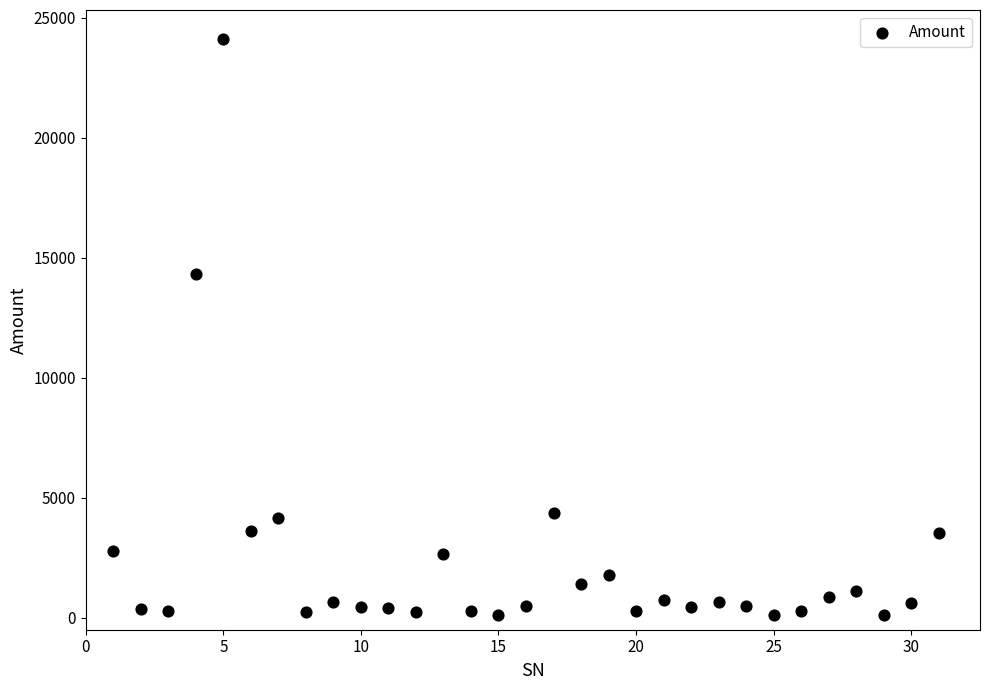

What Y value in the scatter plot is closest to 12108?

14304